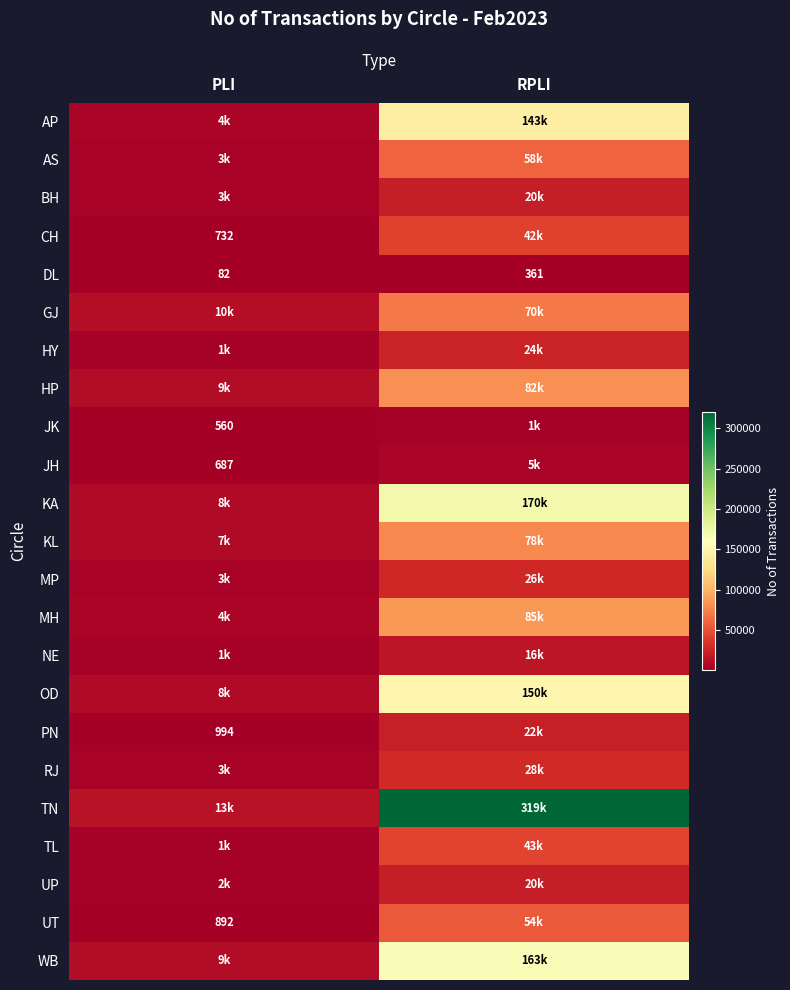

True or false: UT has a value of 1277 at PLI.

False